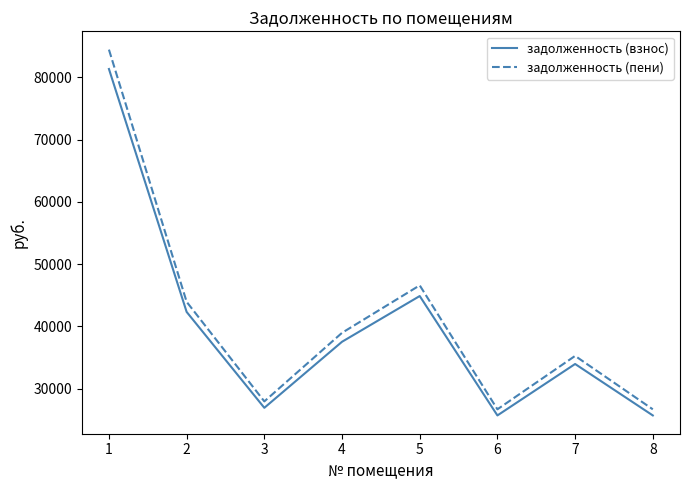

What is the total value across all series at 5?

91454.9